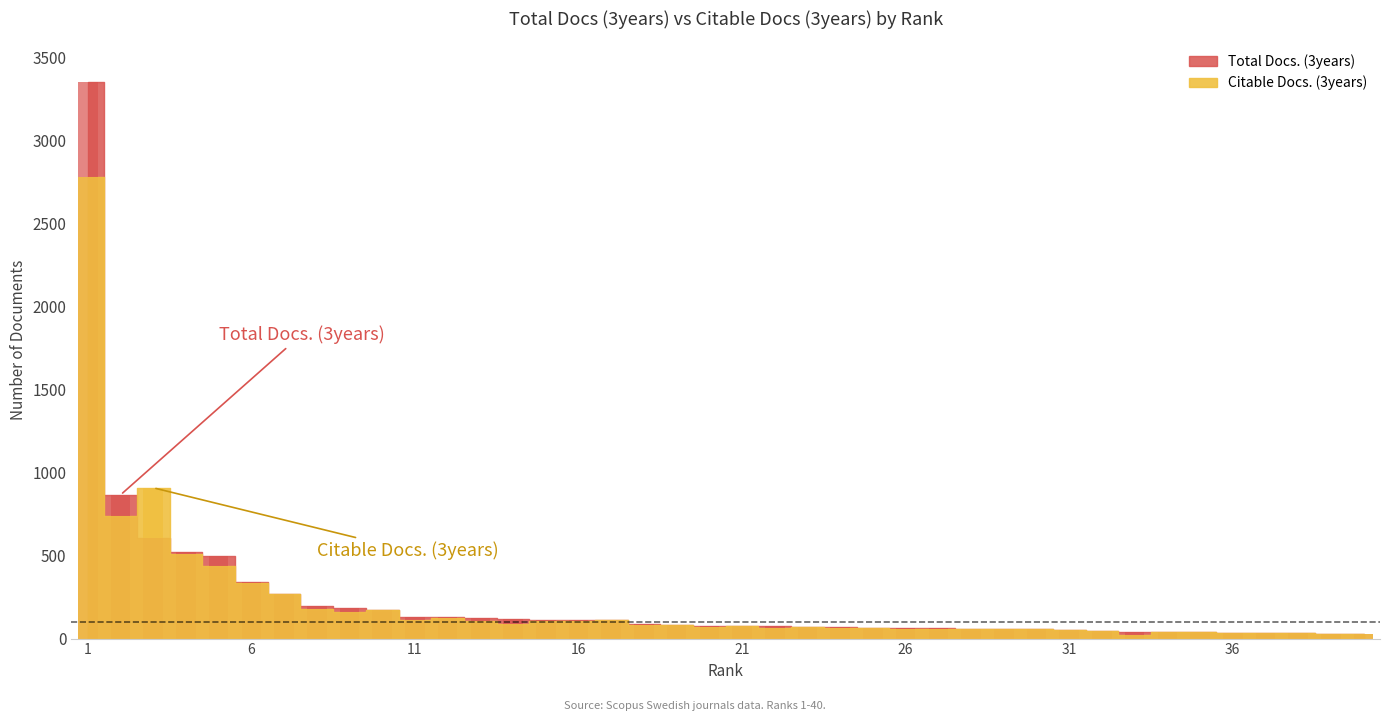

Rank the series by their average value, from lowest to highest.

Citable Docs. (3years), Total Docs. (3years)